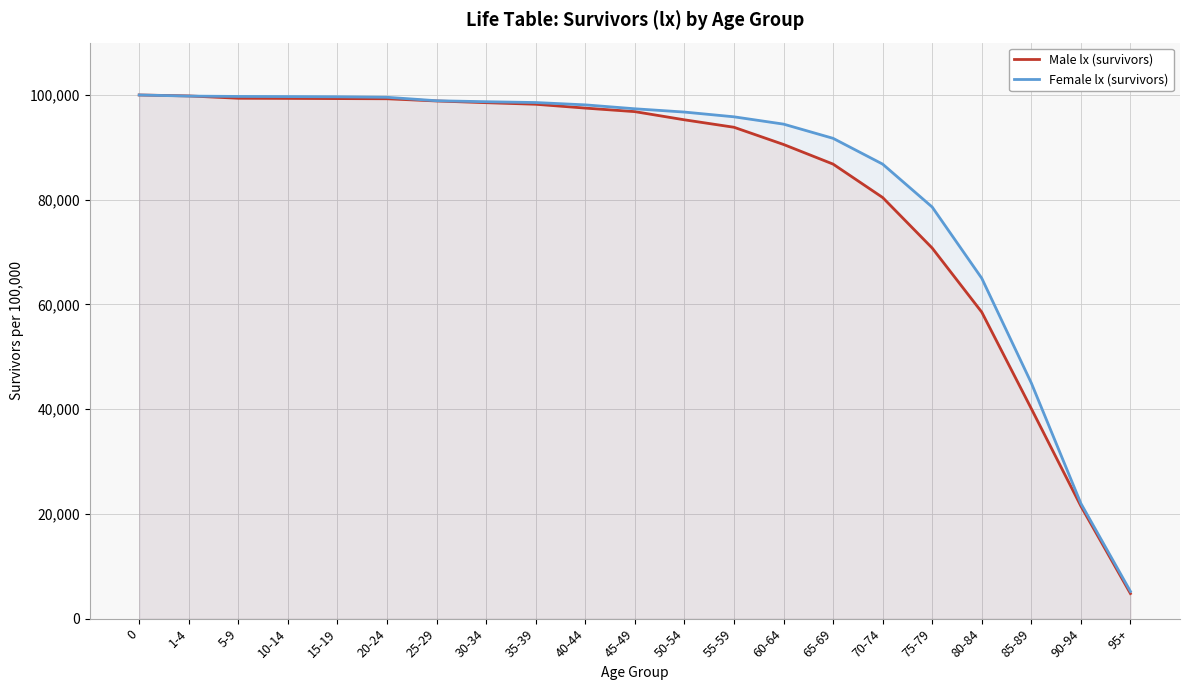

What is the total value across all series at 55-59?

189670